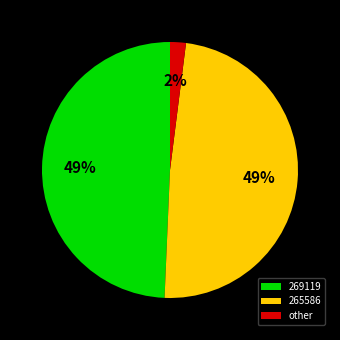

To the nearest percent, what portion does 269119 represent?

49%